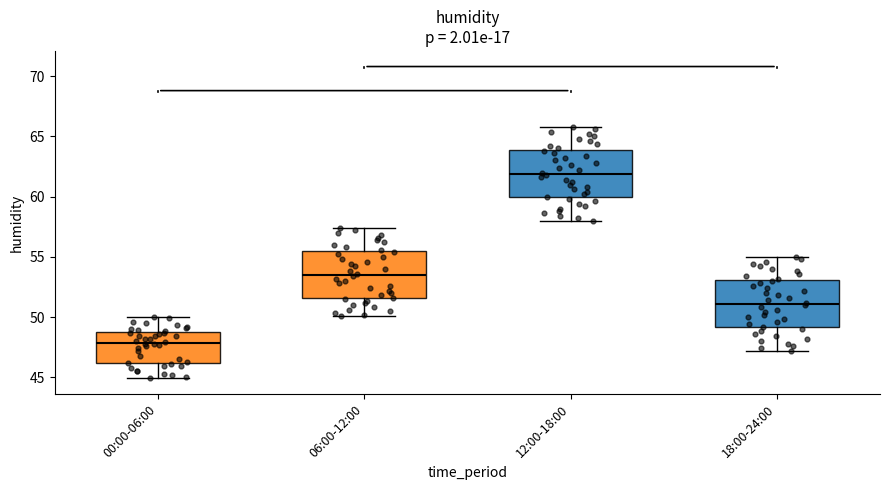

Where does the upper whisker of the box for 18:00-24:00 end on the y-axis? The values are not printed on the chart, so give them approximately, as read against the axis.

55.0